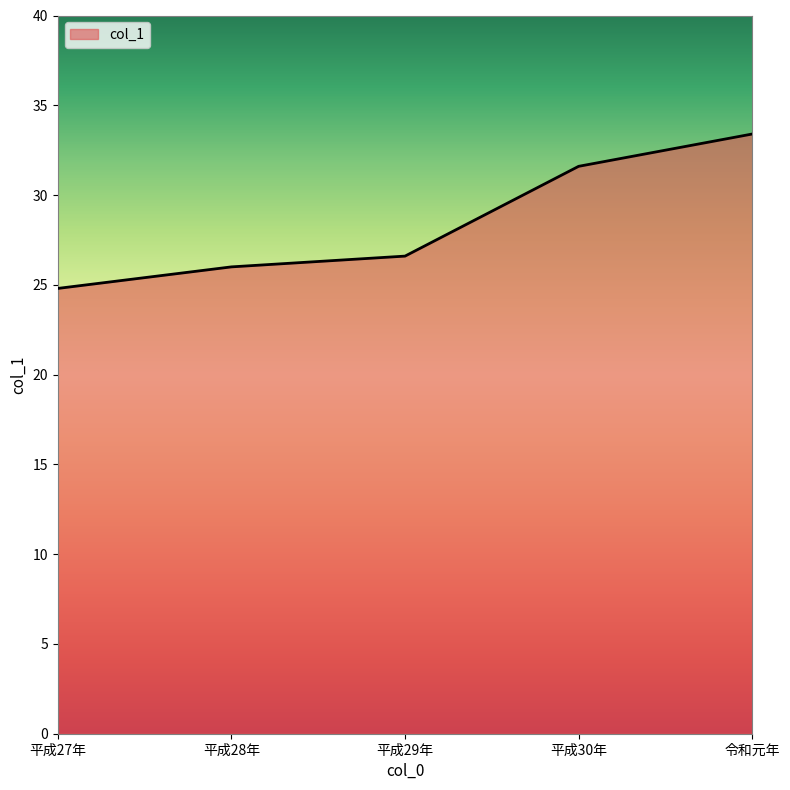

How many lines are shown in the chart?

1